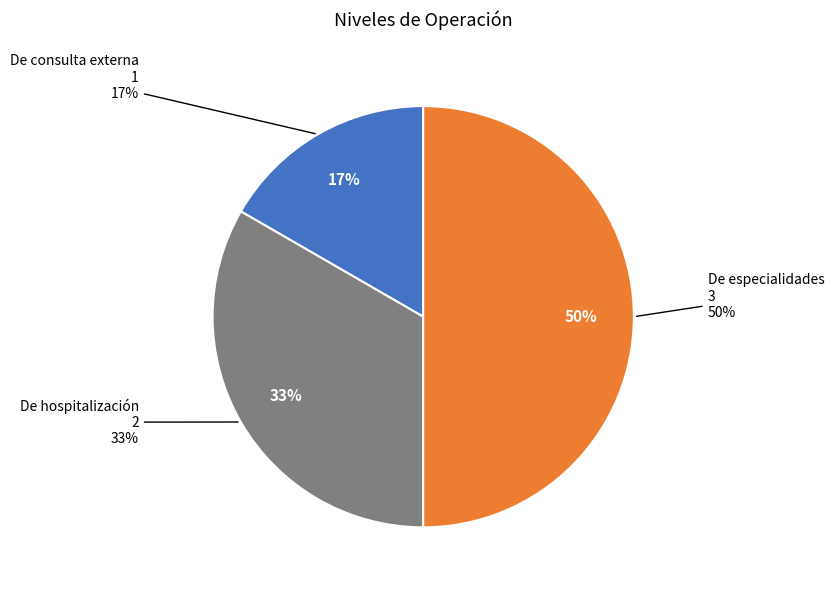

Is there a majority slice in this chart?

No